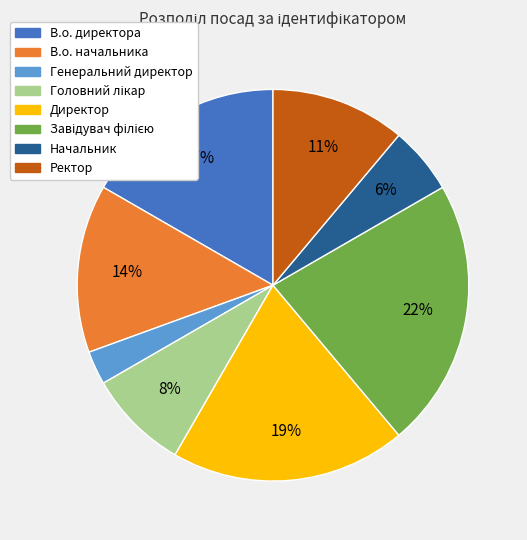

What is the smallest slice in the pie chart?

Генеральний директор